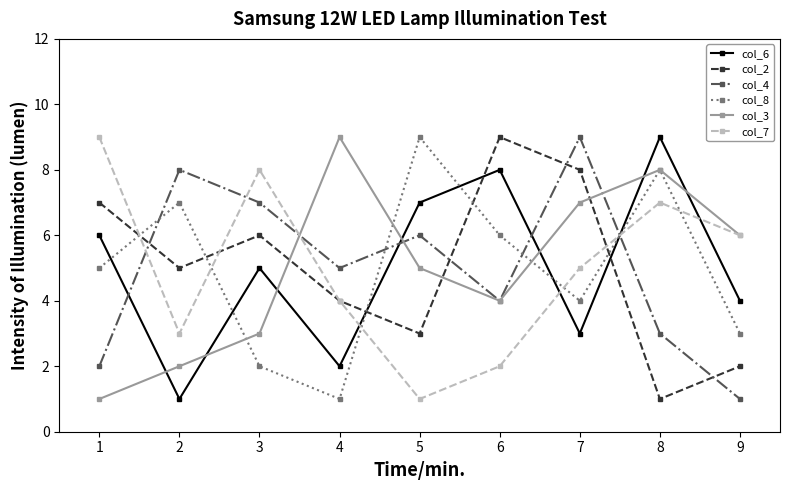

What is the sum of all col_2 values?

45